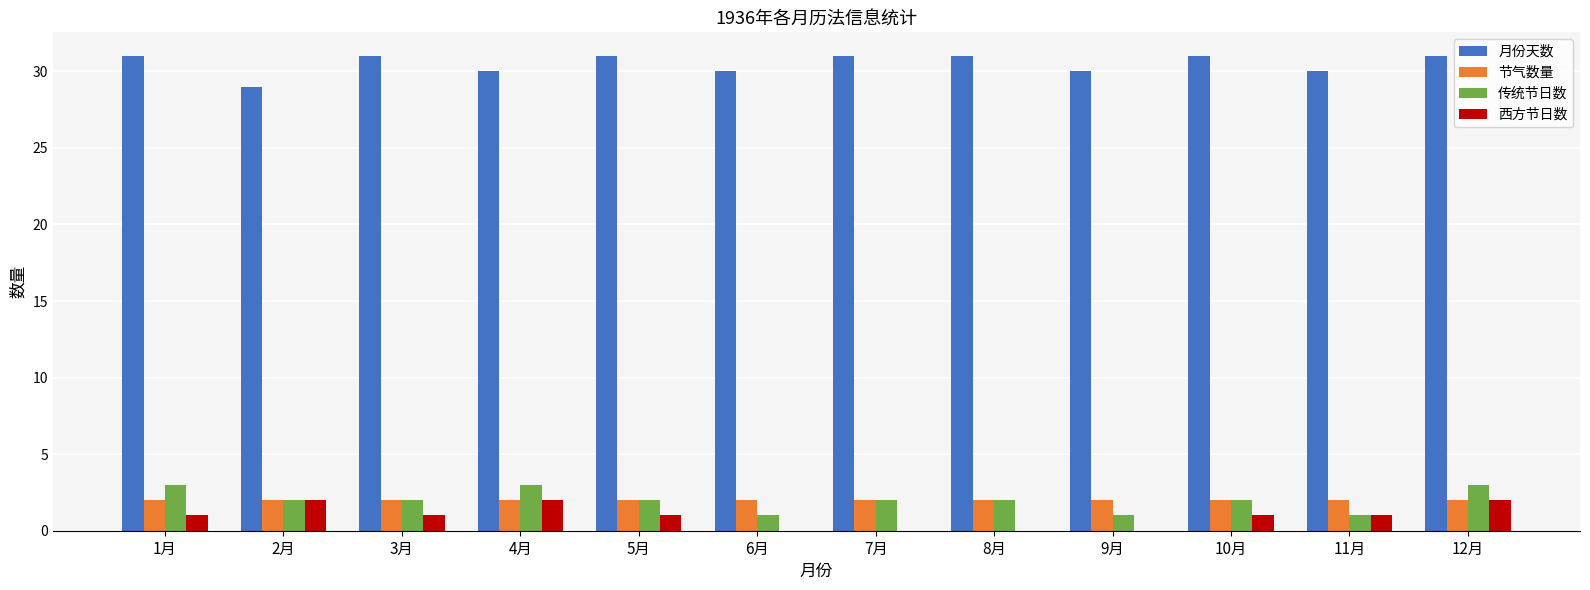

The value of 节气数量 at 10月 is 4. True or false?

False